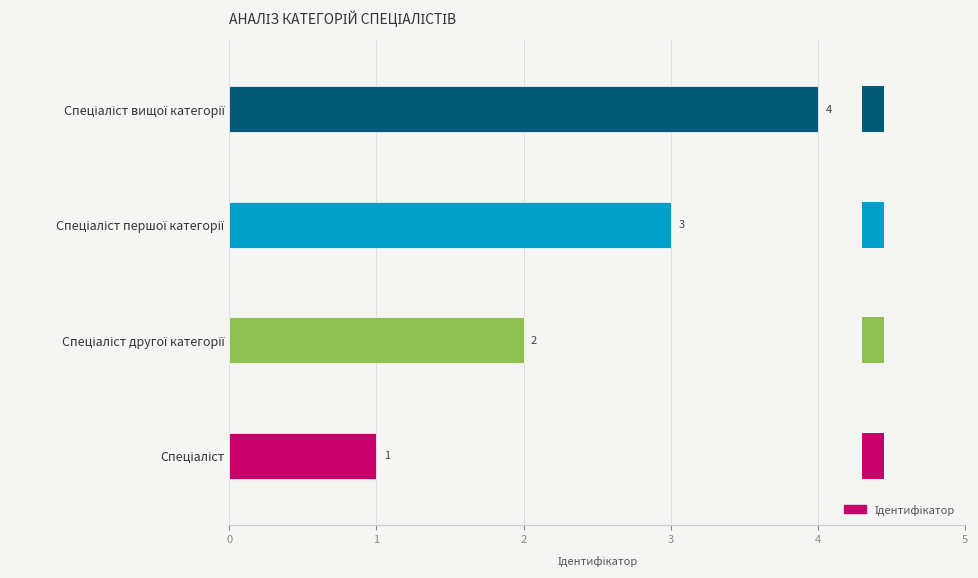

What is the difference between the second highest and second lowest values?

1